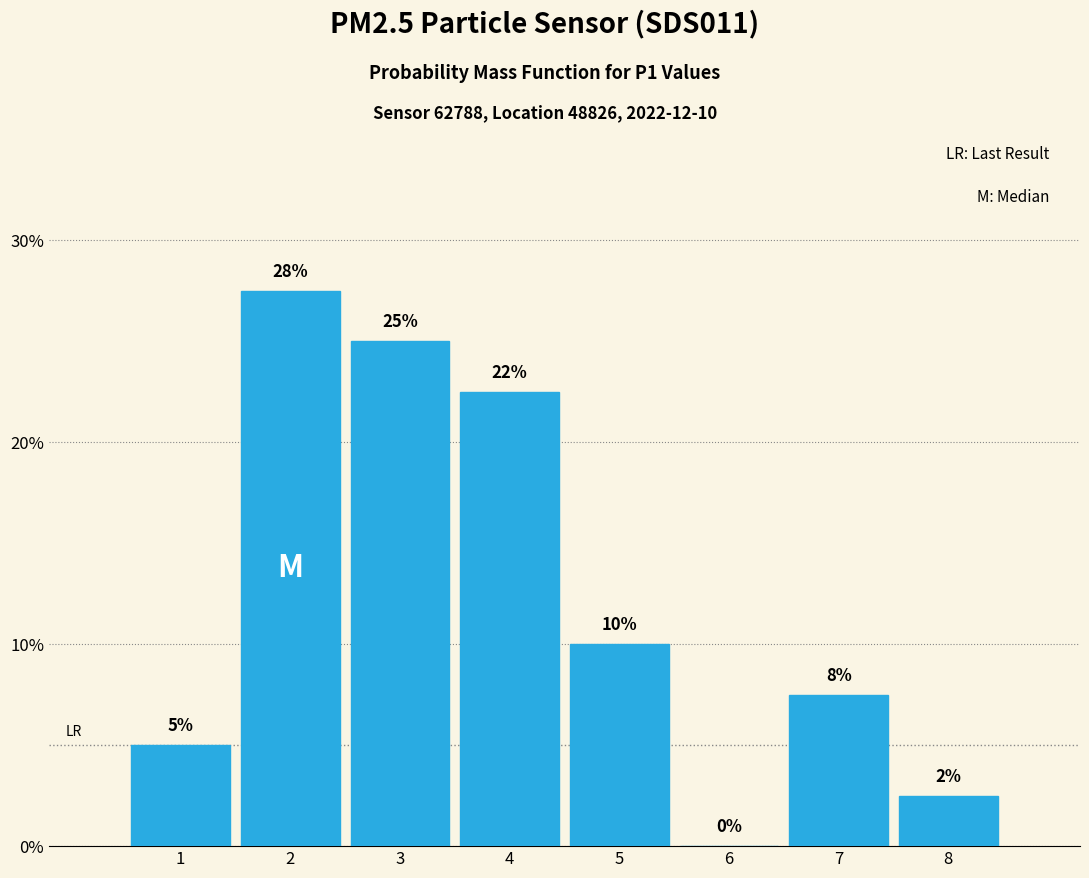

True or false: the data shows 38.8 at 4.

False